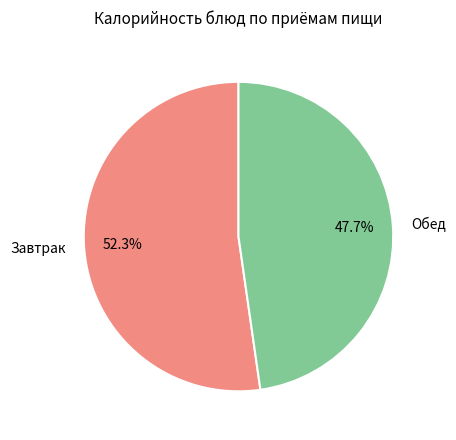

What is the total percentage of Завтрак and Обед?

100.0%